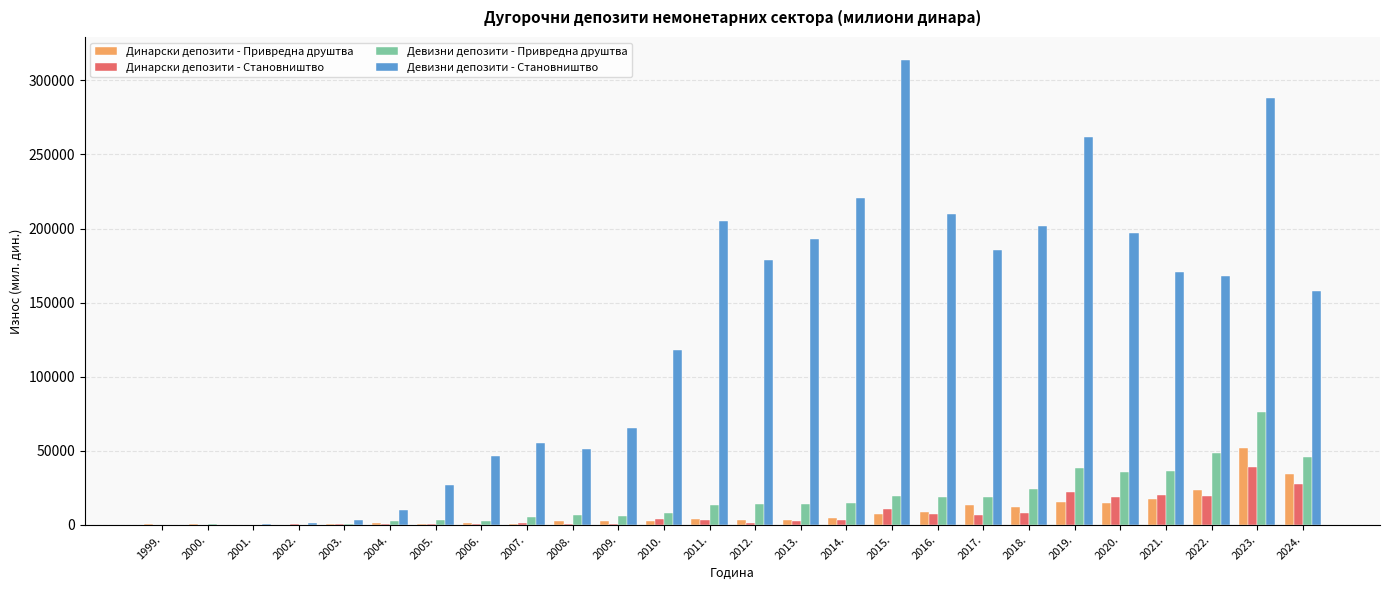

How many series are shown in this chart?

4